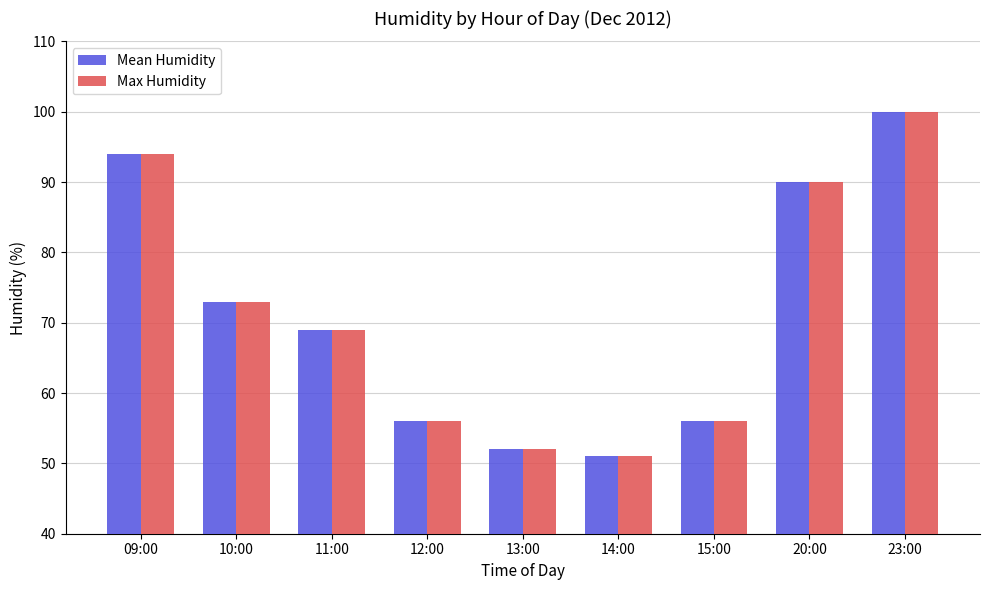

Is it true that Mean Humidity equals 90 at 20:00?

True